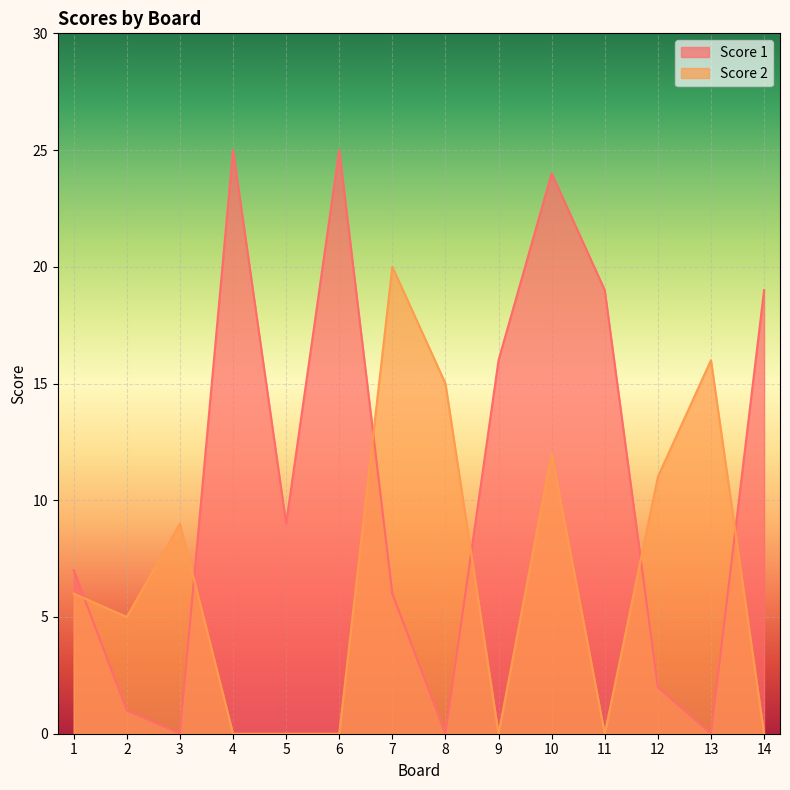

At which category is the sum across all series the highest?

10